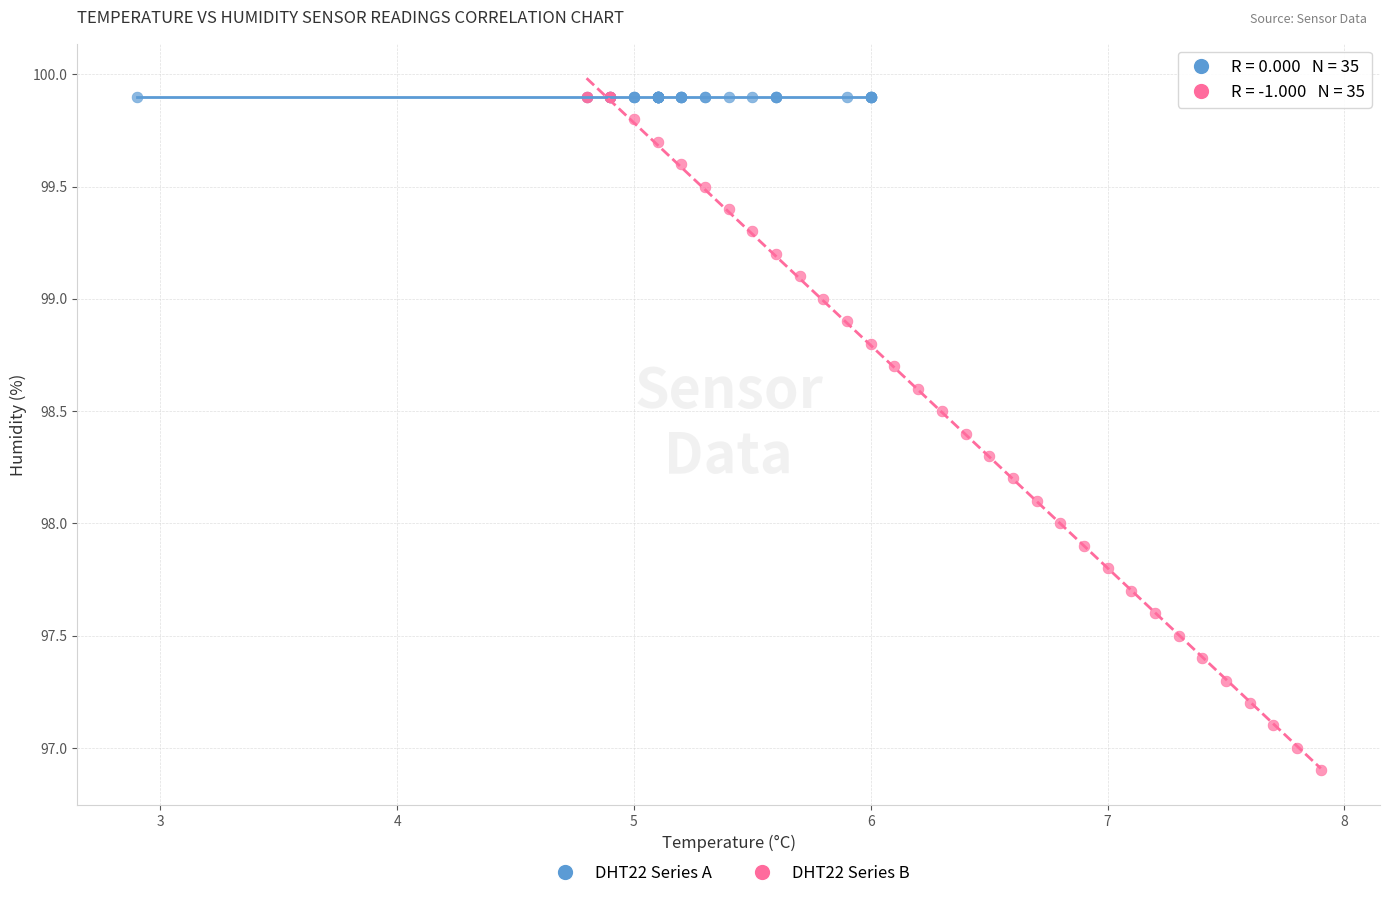

What are all the series names shown in the legend?

DHT22 Series A, DHT22 Series B